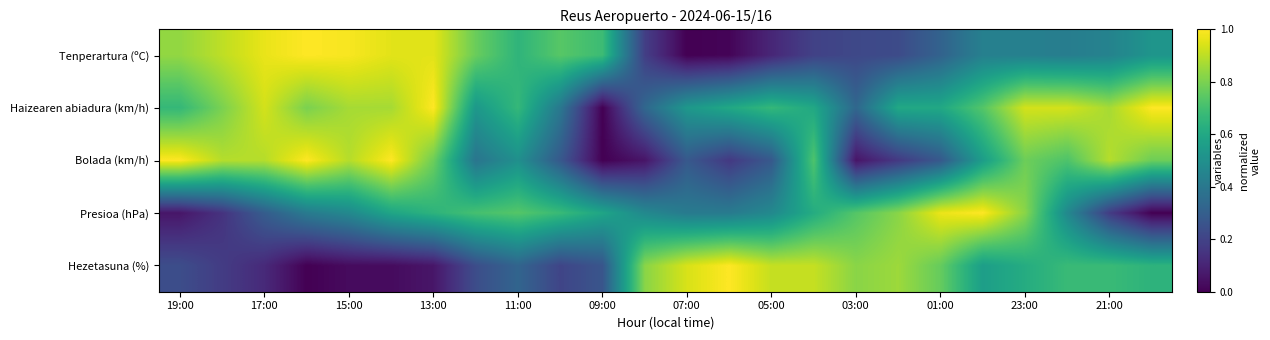

How many distinct data groups are displayed?

5